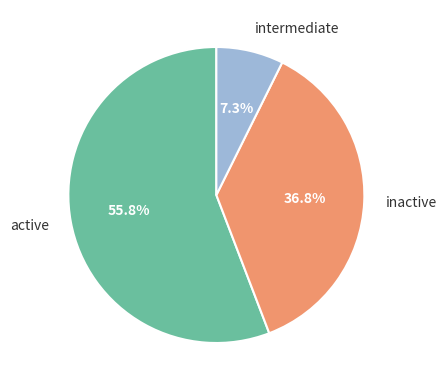

What percentage is NOT represented by intermediate?

92.7%